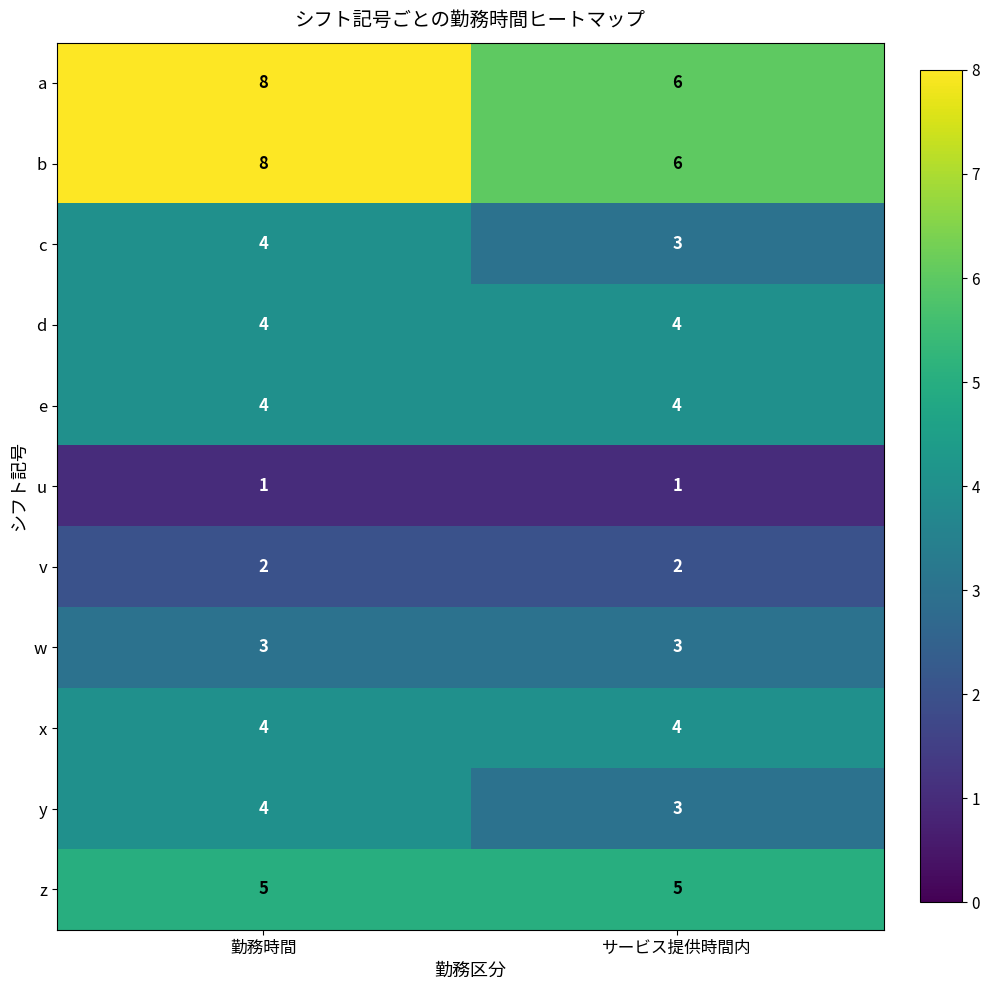

At which category is the sum across all series the highest?

勤務時間